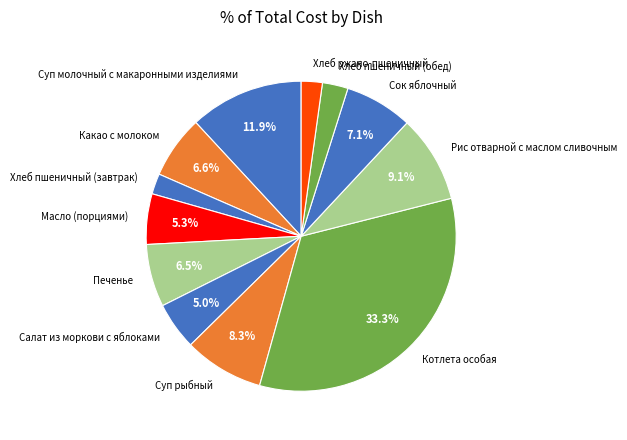

Which has a higher value, Печенье or Хлеб пшеничный (обед)?

Печенье